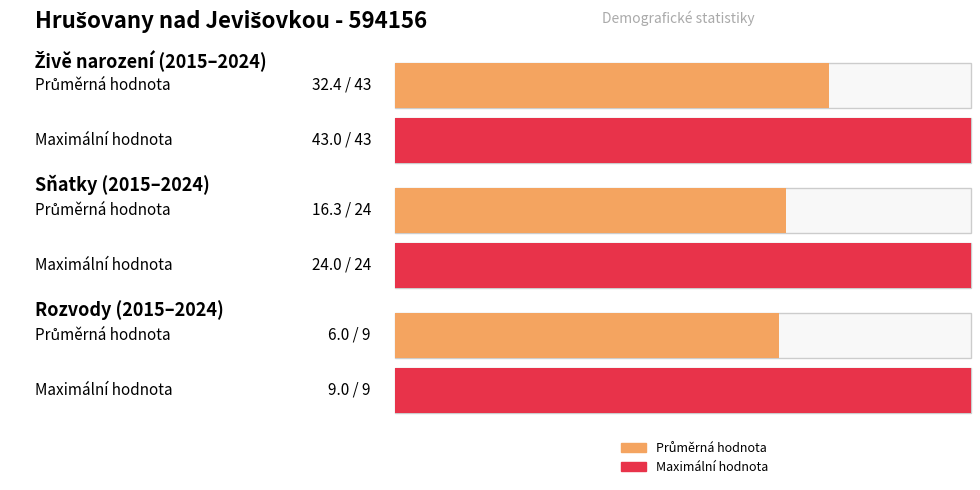

The value of Sňatky celkem at 2018 is 15. True or false?

True